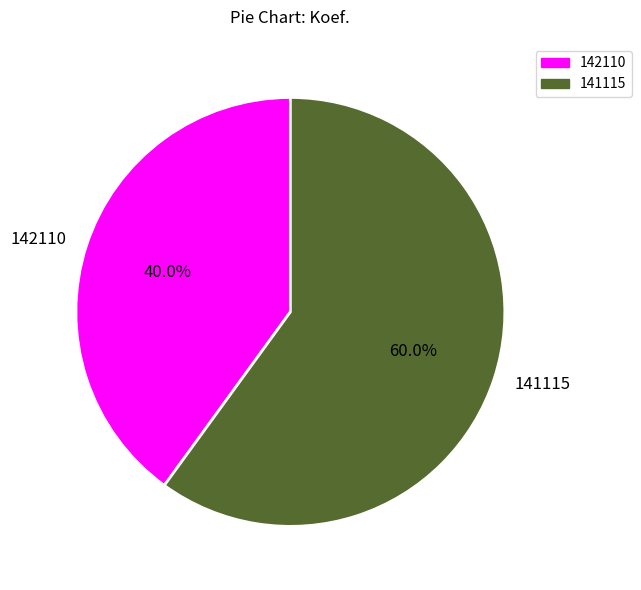

How many slices are in this pie chart?

2